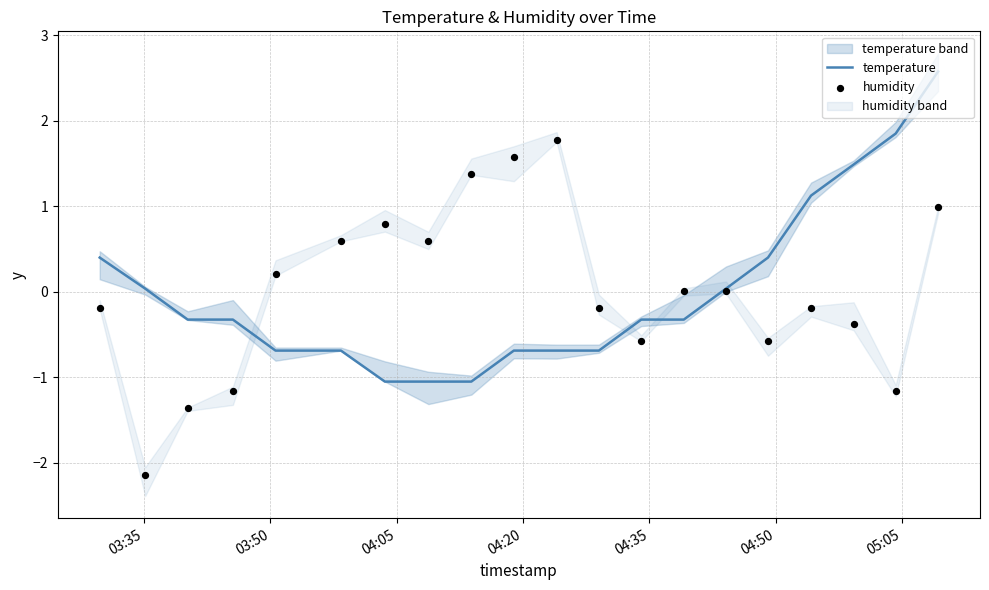

Which series has the largest total across all categories?

humidity